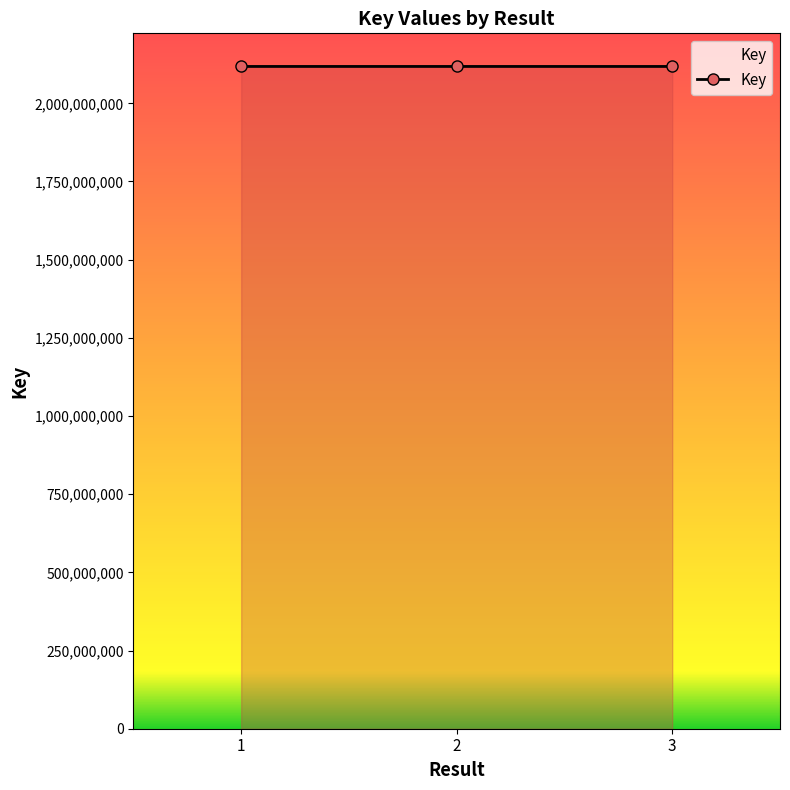

The value at 2 is 1066786112. True or false?

False